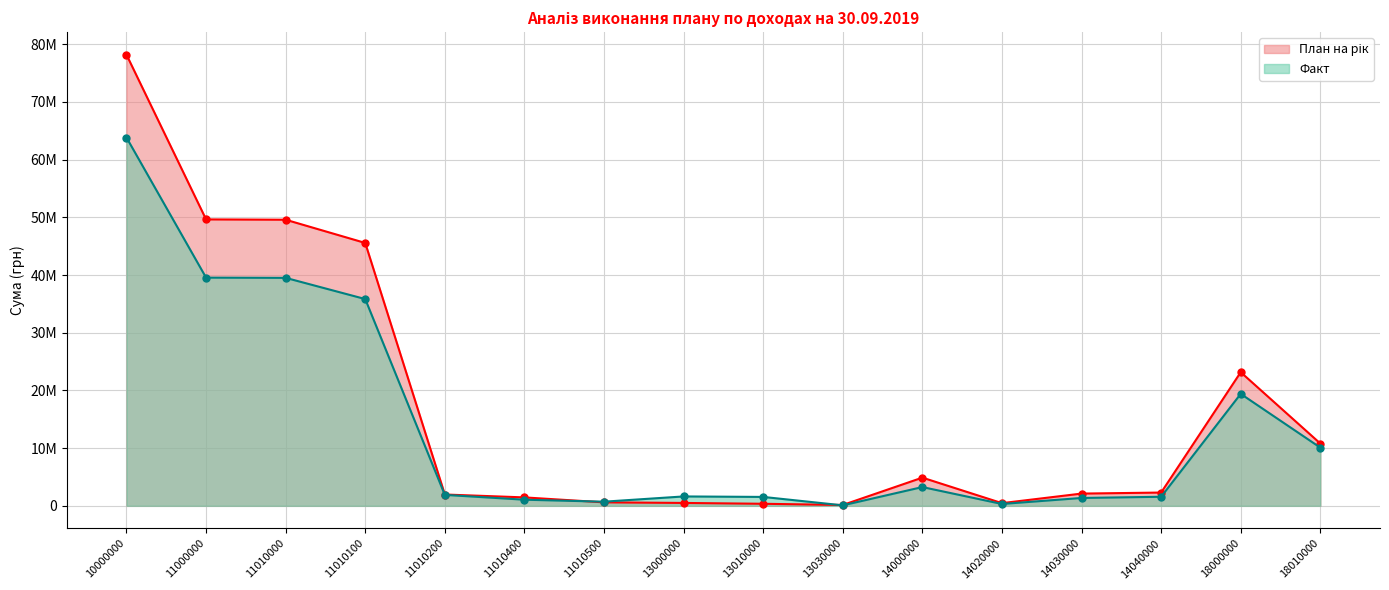

What is the approximate value of План на рік at 14020000?

465400.0